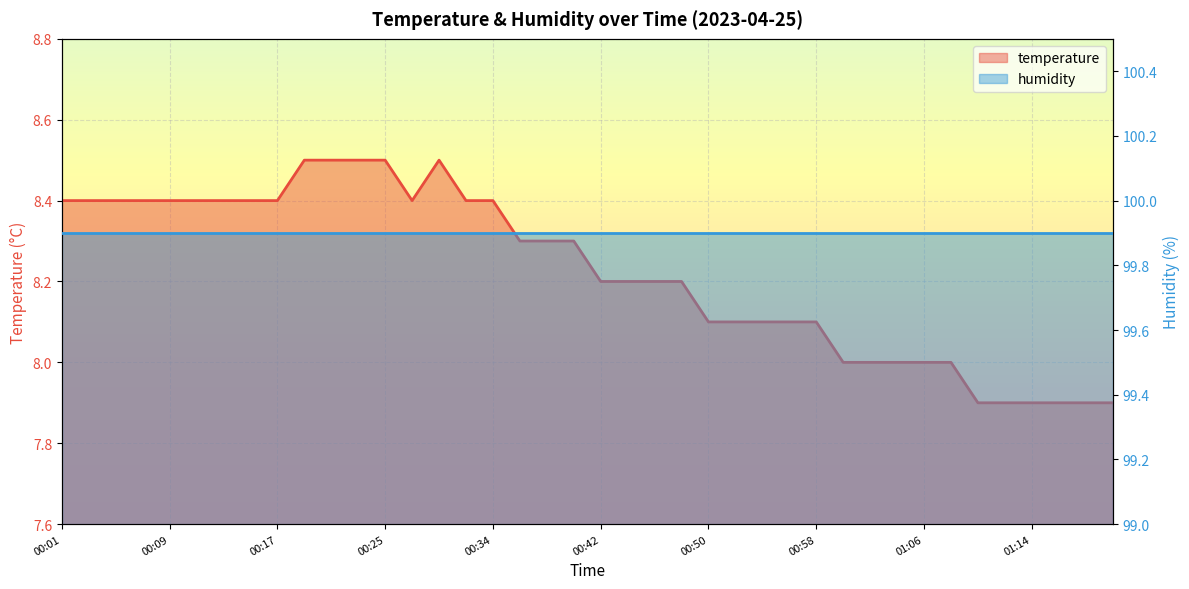

What is the maximum value shown in the chart?

8.5